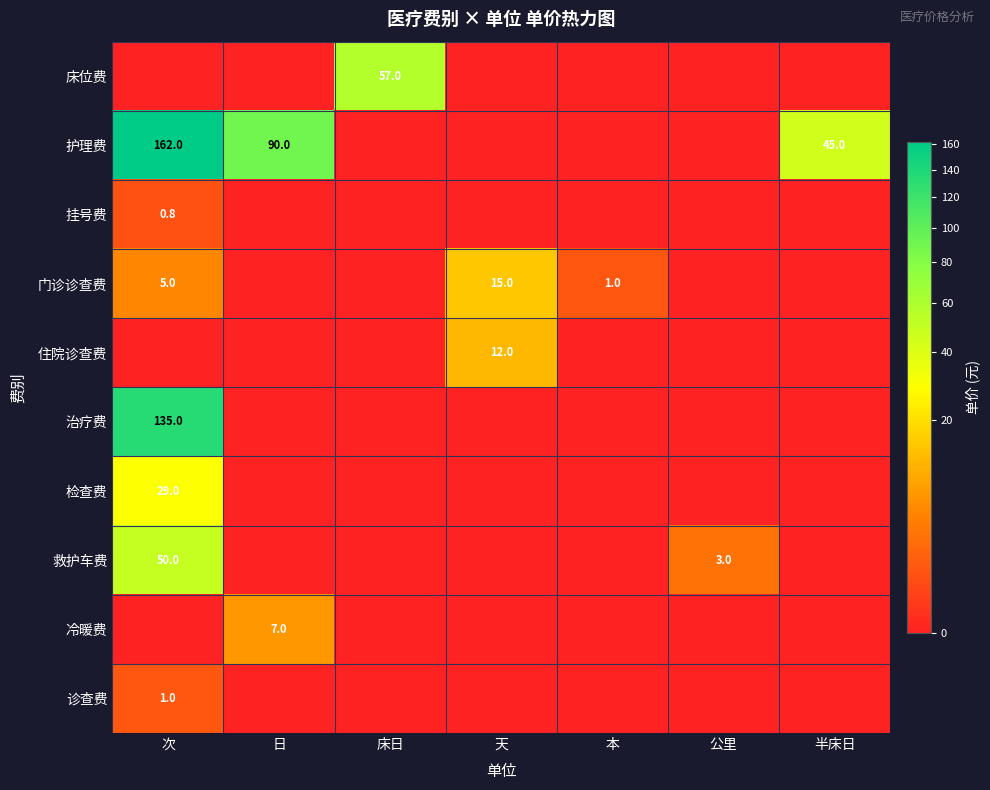

How many categories are shown in the chart?

7